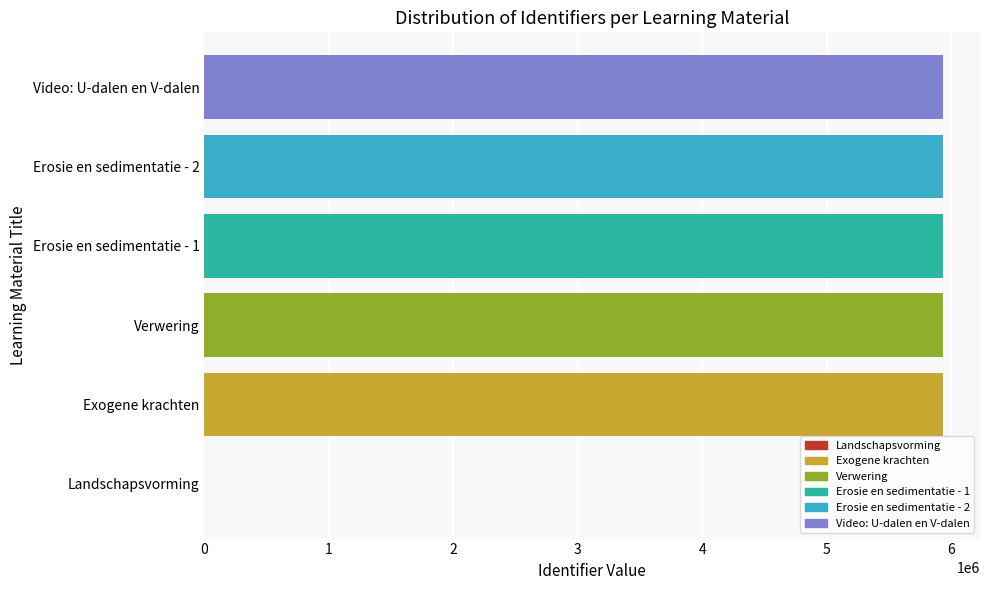

What is the sum of all values?

29670615